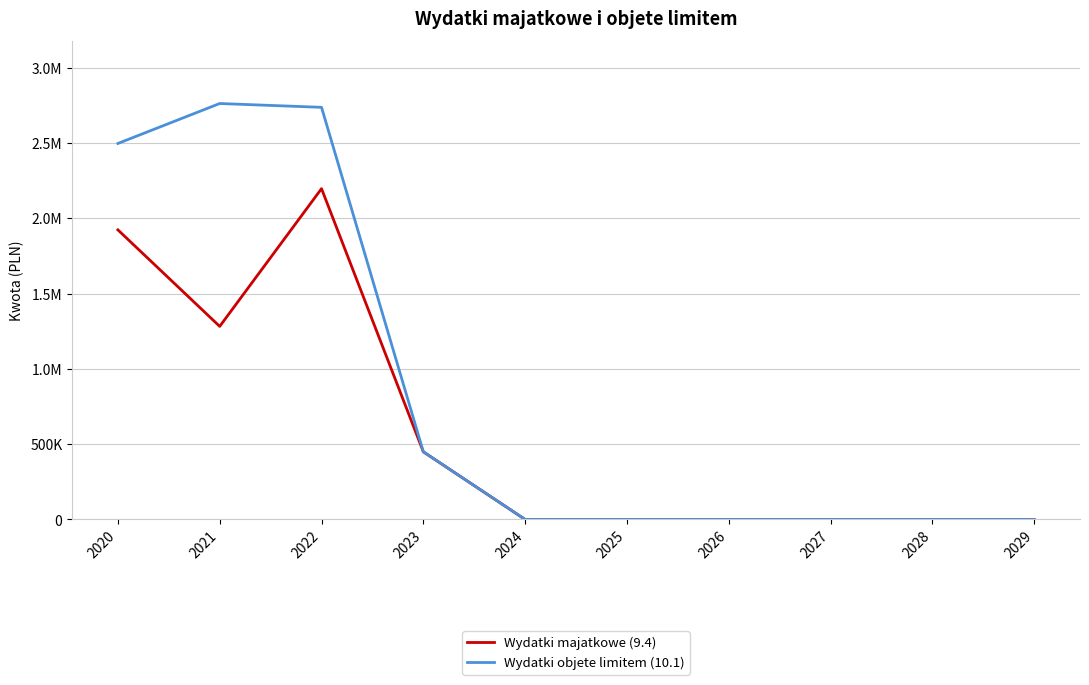

The Wydatki majatkowe (9.4) series shows 2196812 at 2022. True or false?

True